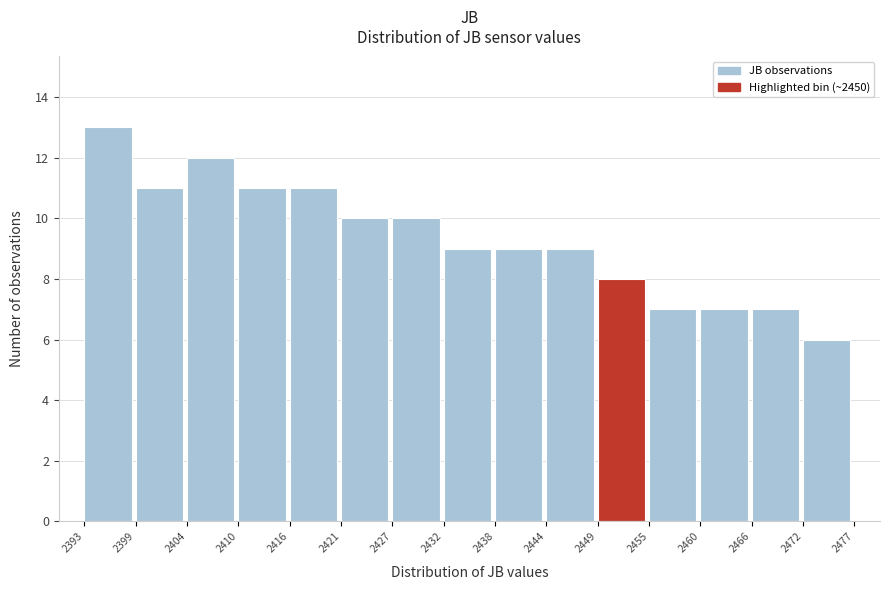

Reading left to right, what are all the values shown in this chart?

2393=13	2399=11	2404=12	2410=11	2416=11	2421=10	2427=10	2432=9	2438=9	2444=9	2449=8	2455=7	2460=7	2466=7	2472=6